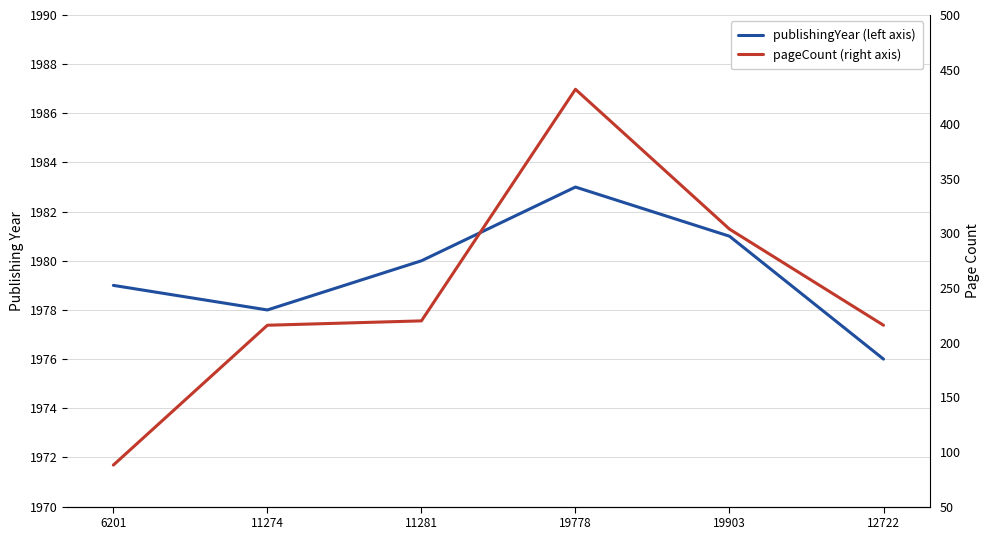

Reading right to left, transcribe all the data shown in this chart.

publishingYear (left axis): 12722=1976	19903=1981	19778=1983	11281=1980	11274=1978	6201=1979
pageCount (right axis): 12722=216	19903=304	19778=432	11281=220	11274=216	6201=88